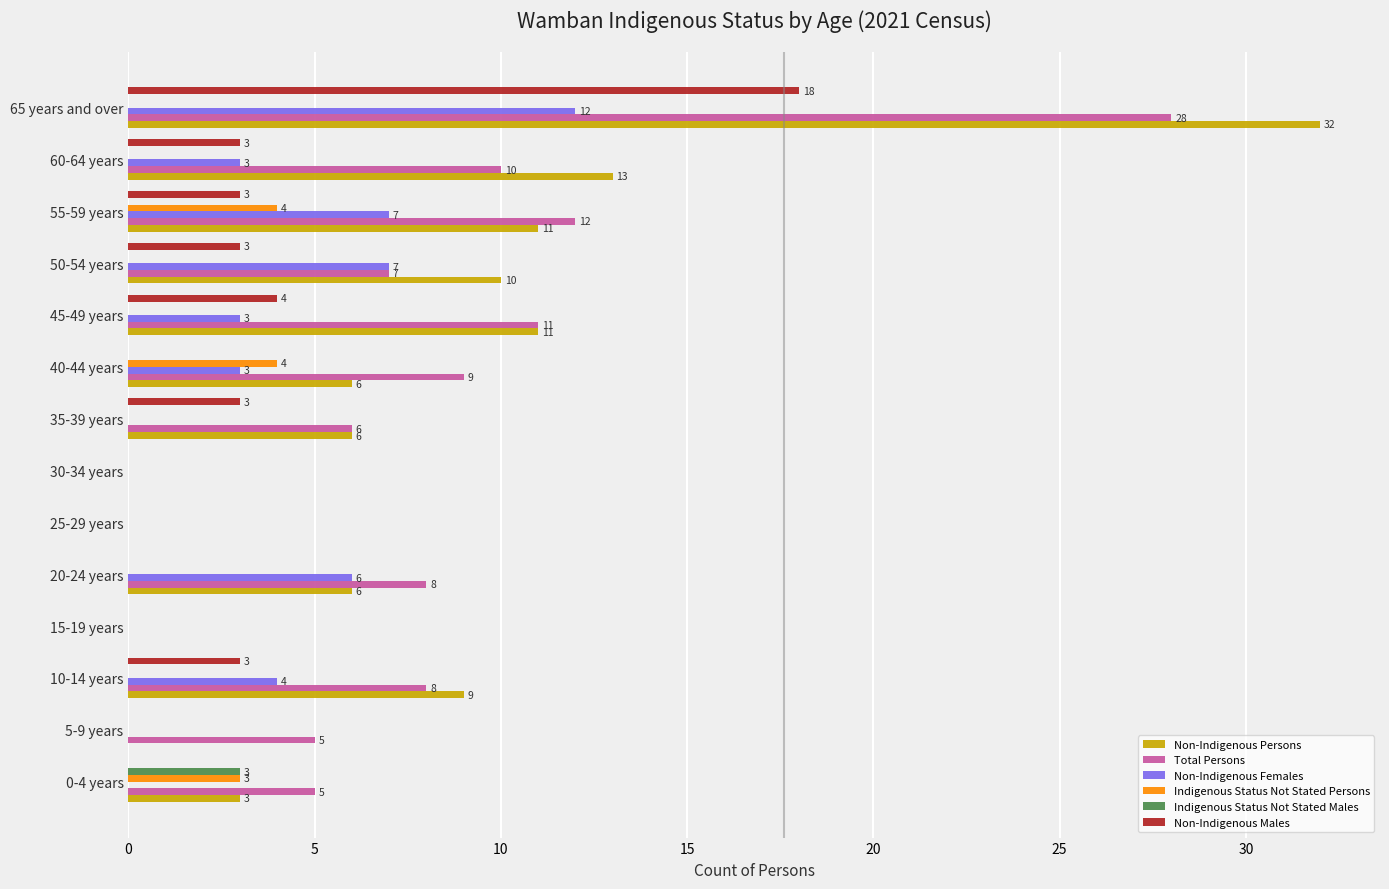

At which label is Indigenous Status Not Stated Persons closest to 2?

0-4 years